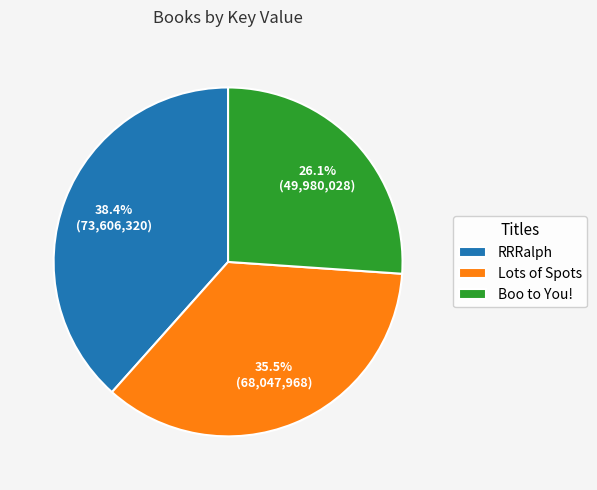

The Boo to You! slice represents 17% of the pie. True or false?

False